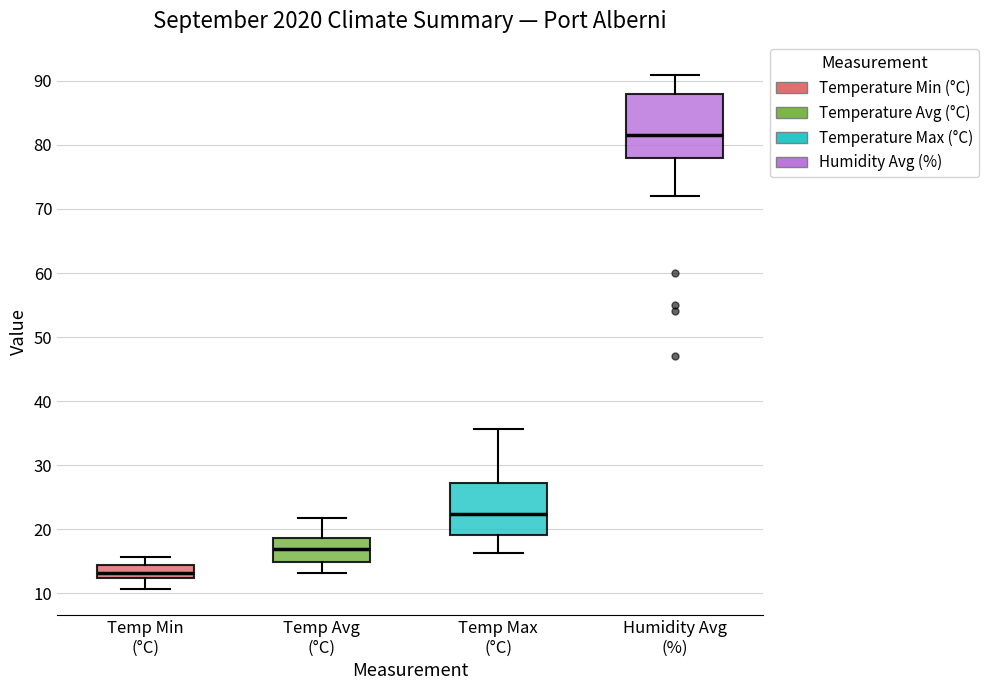

Where is the upper edge of the box for Temp Min (°C) on the y-axis? The values are not printed on the chart, so give them approximately, as read against the axis.

14